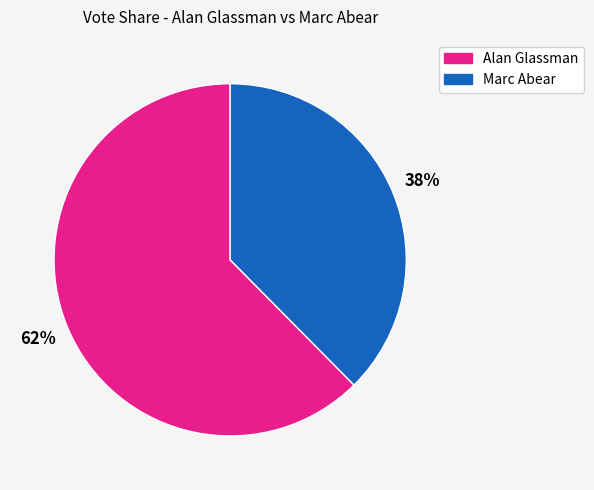

To the nearest percent, what is the average slice percentage?

50%